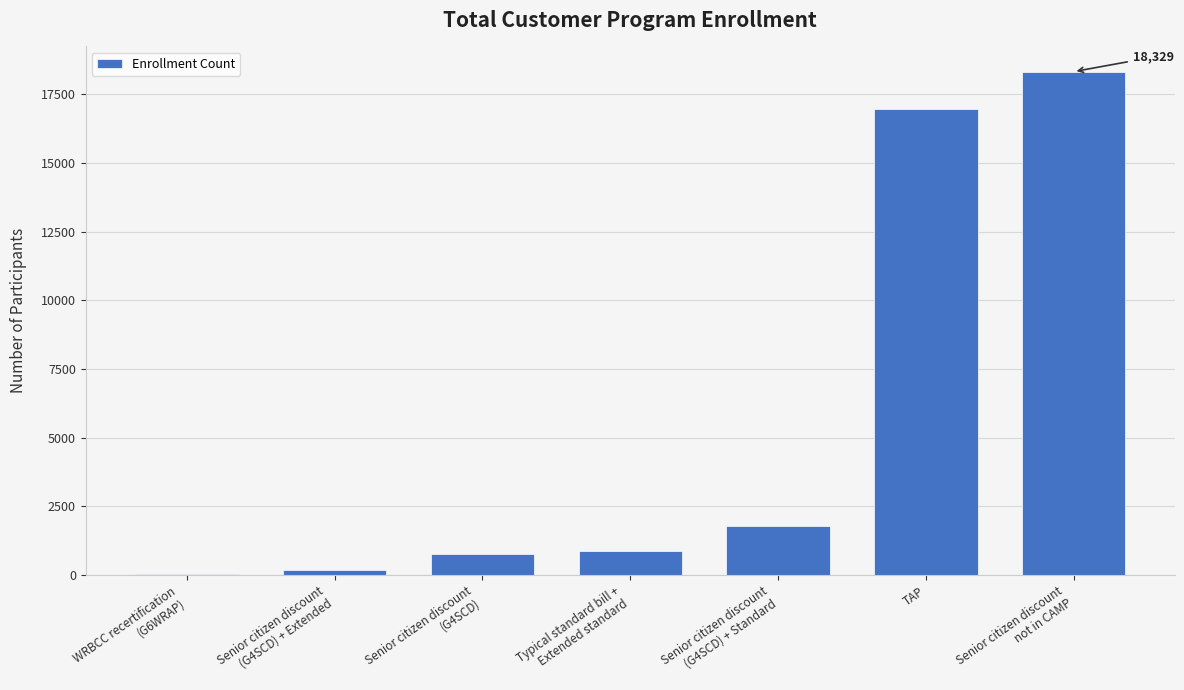

What is the sum of all values?

38962